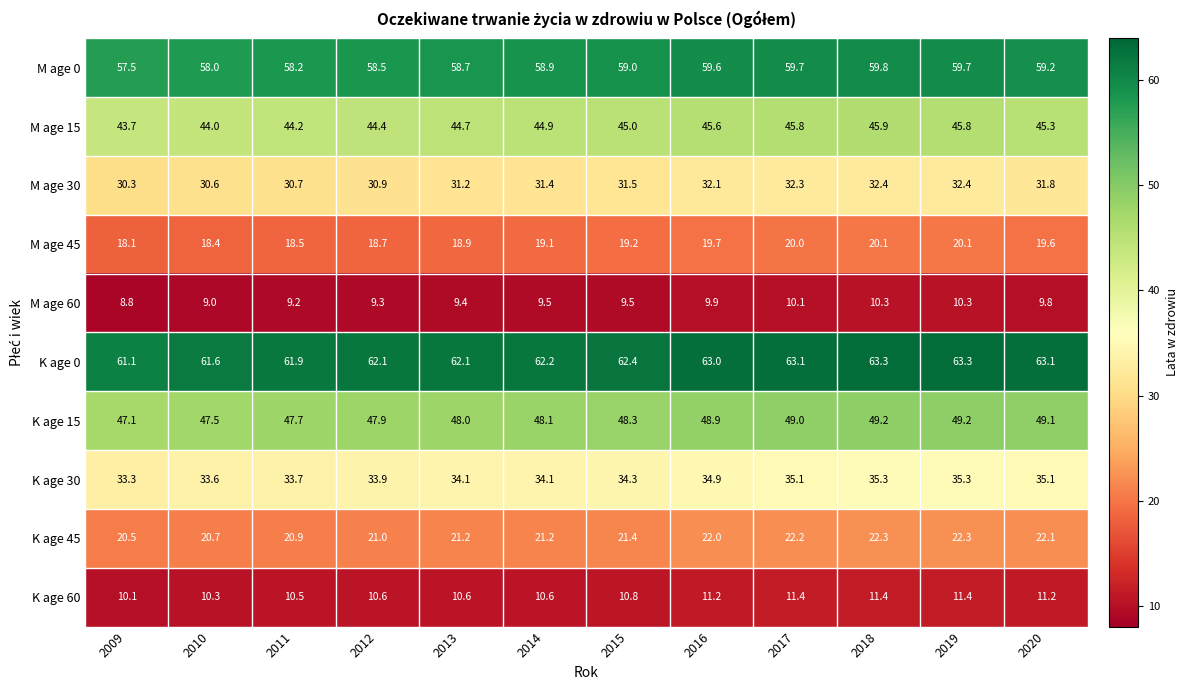

What is the total value across all series at 2011?

335.5